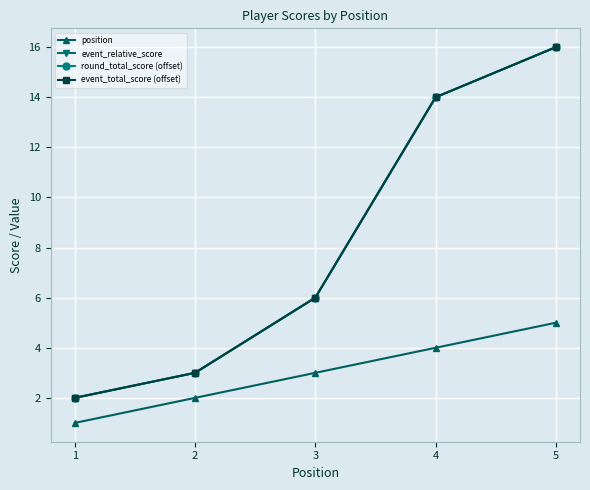

What is the sum of all event_relative_score values?

41